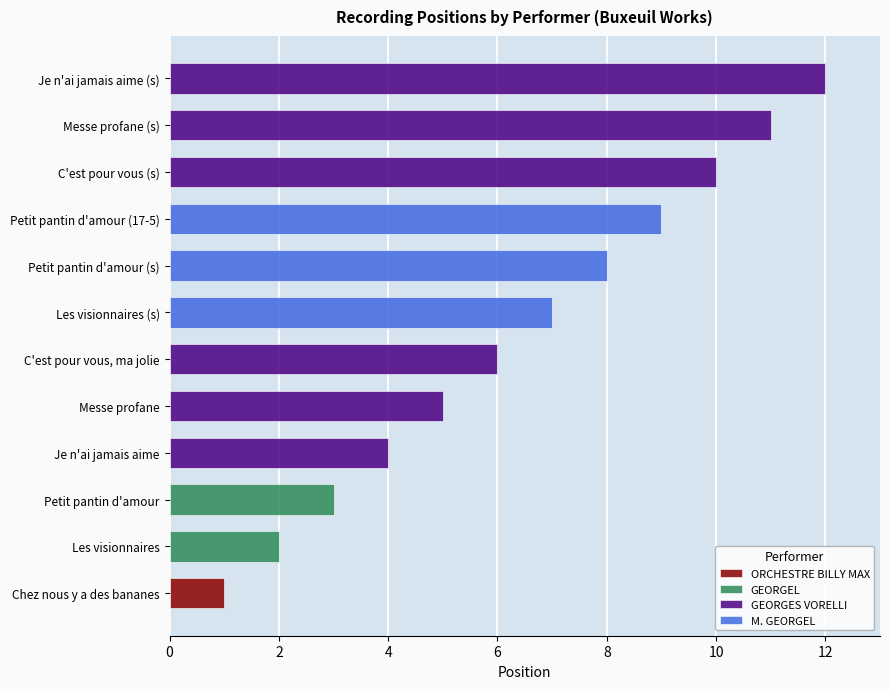

How many bars are there in total?

12